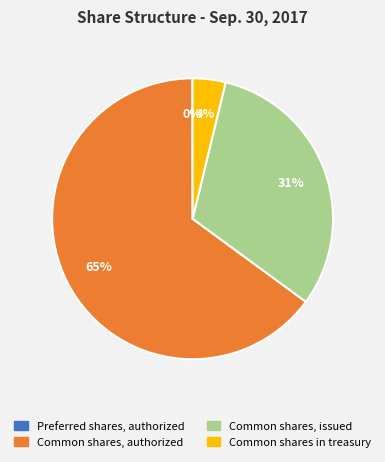

What is the largest slice in the pie chart?

Common shares, authorized